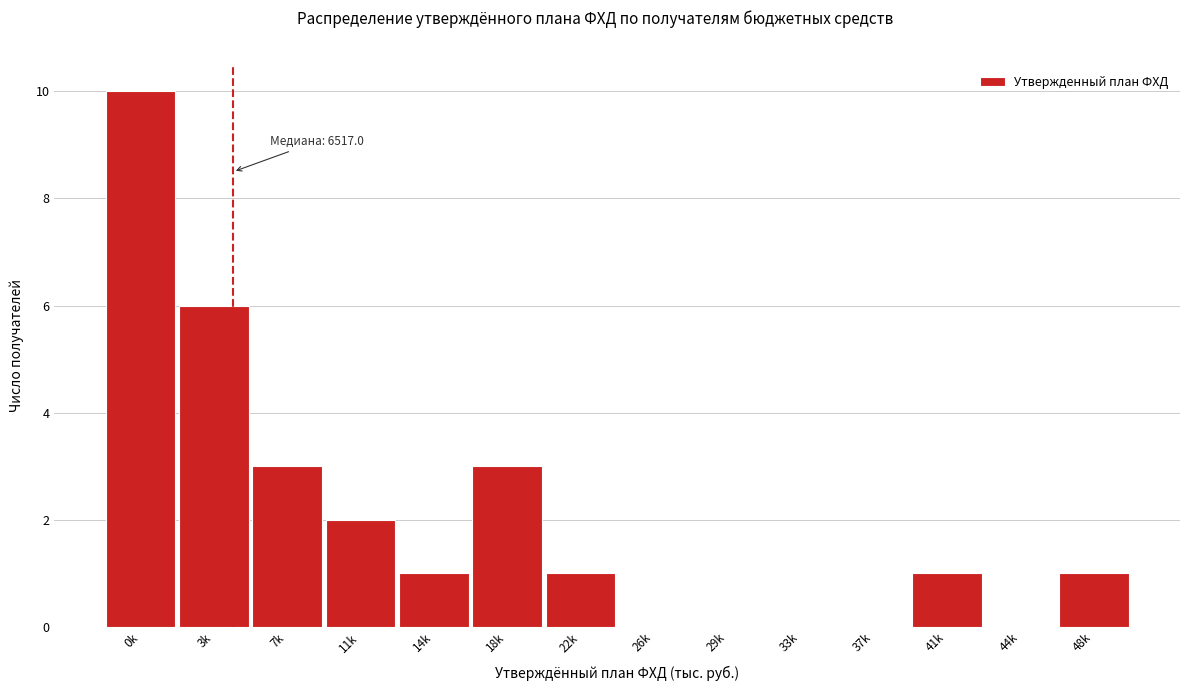

Reading left to right, what are all the values shown in this chart?

0k=10	3k=6	7k=3	11k=2	14k=1	18k=3	22k=1	26k=0	29k=0	33k=0	37k=0	41k=1	44k=0	48k=1